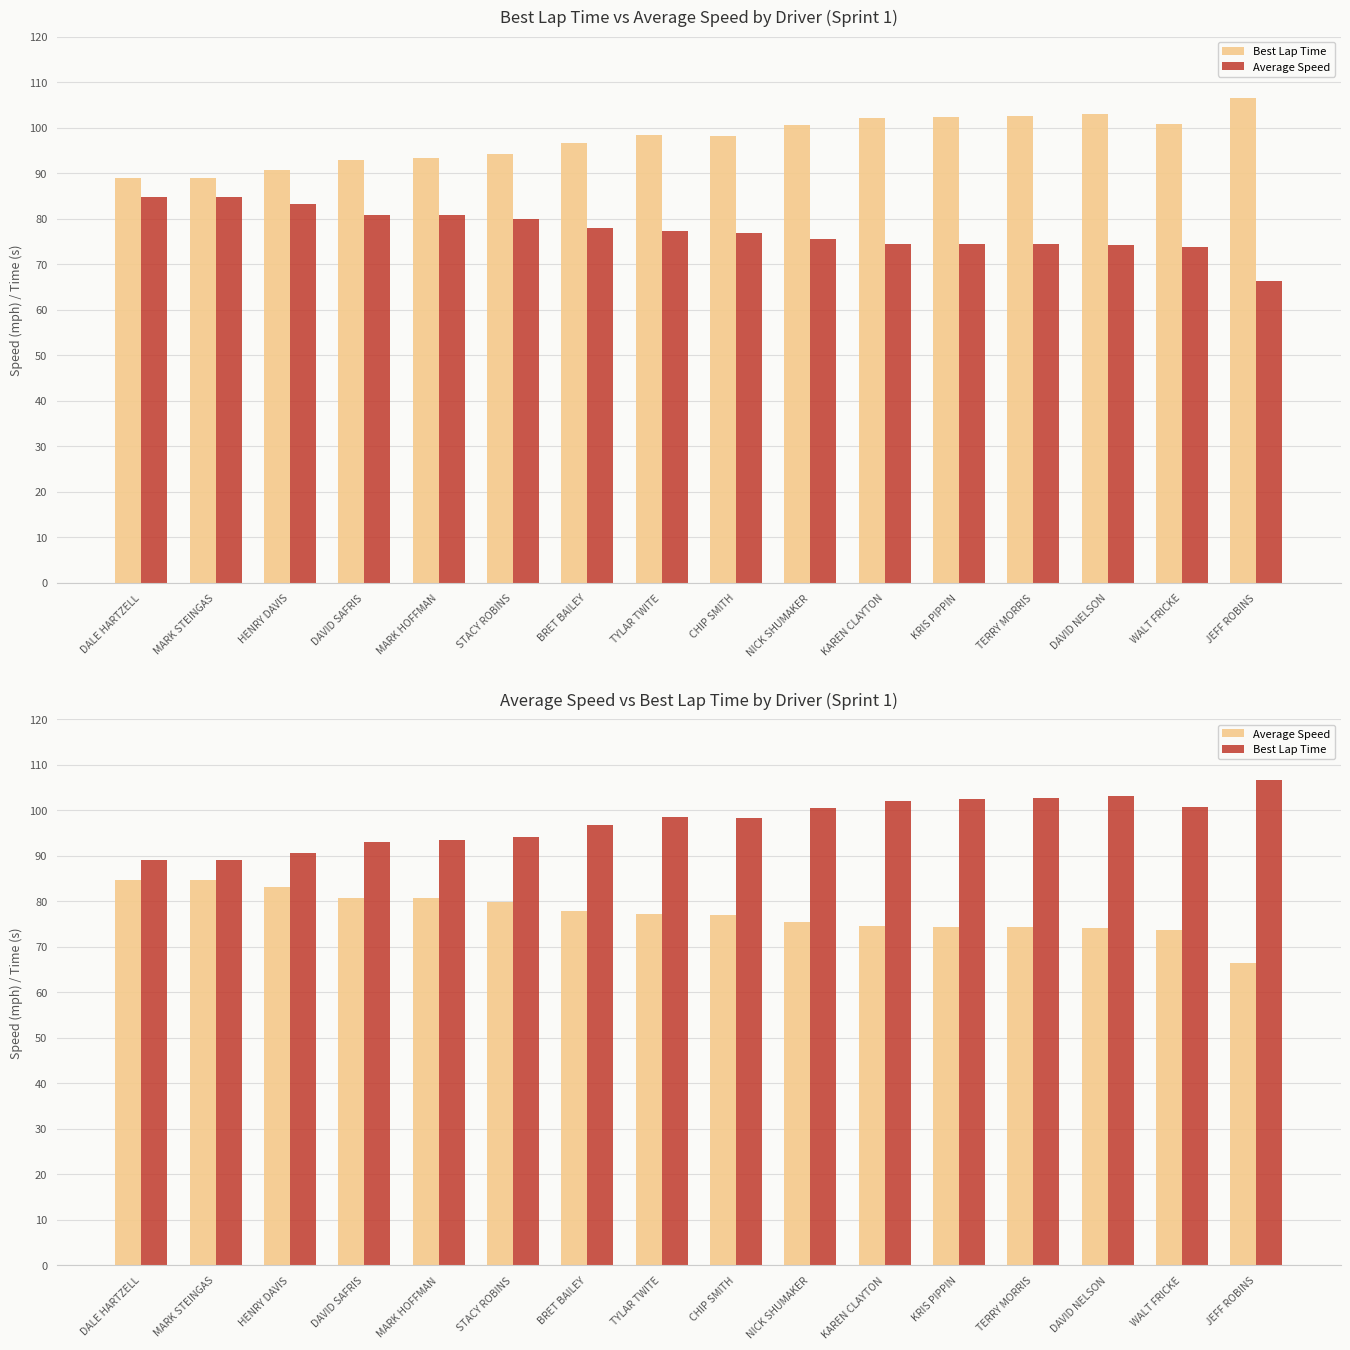

What is the difference between the Best Lap Time values at MARK HOFFMAN and DAVID SAFRIS?

0.5